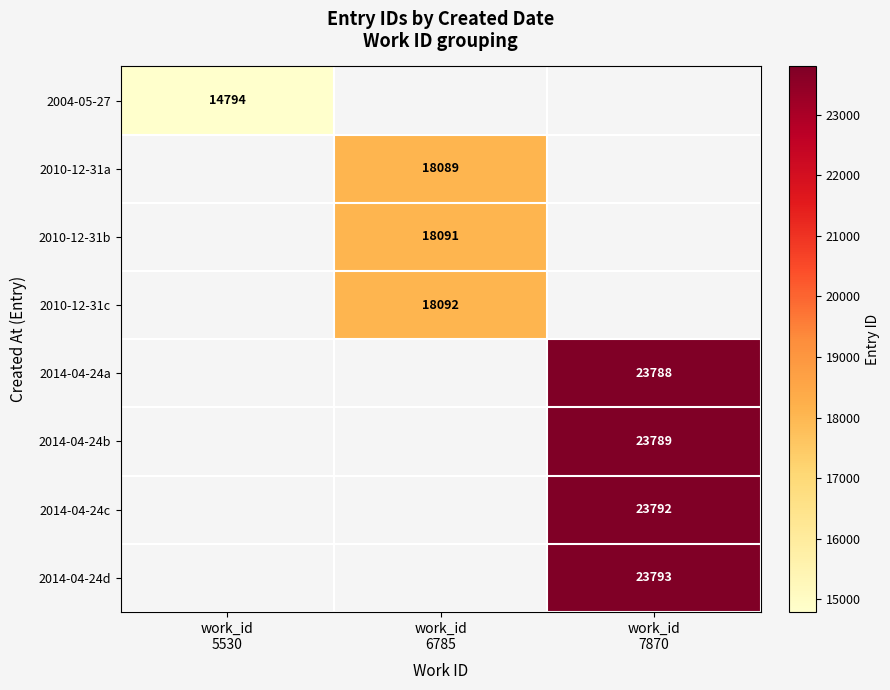

The 2004-05-27 series shows 14794.0 at work_id 5530. True or false?

True